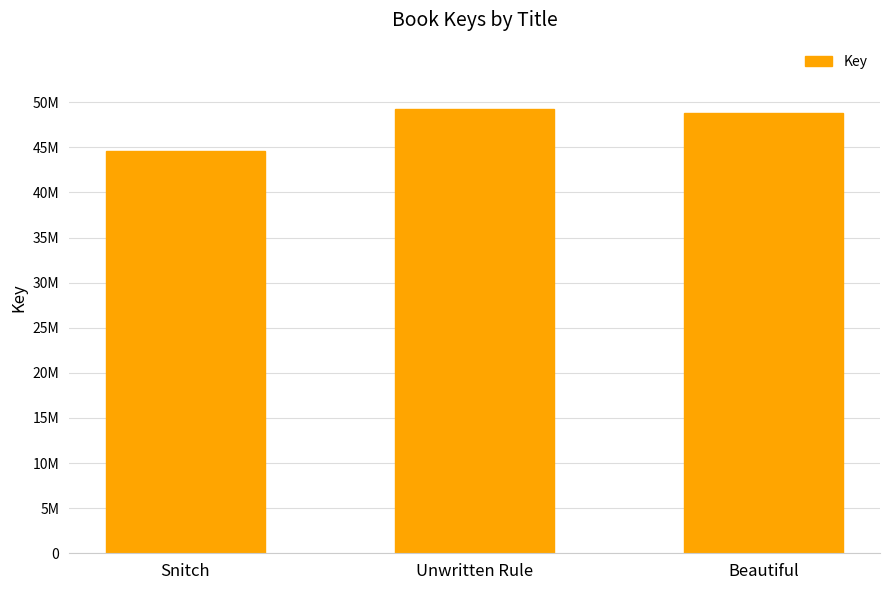

Reading left to right, extract all data points from this chart.

Snitch=44609654	Unwritten Rule=49220415	Beautiful=48825628